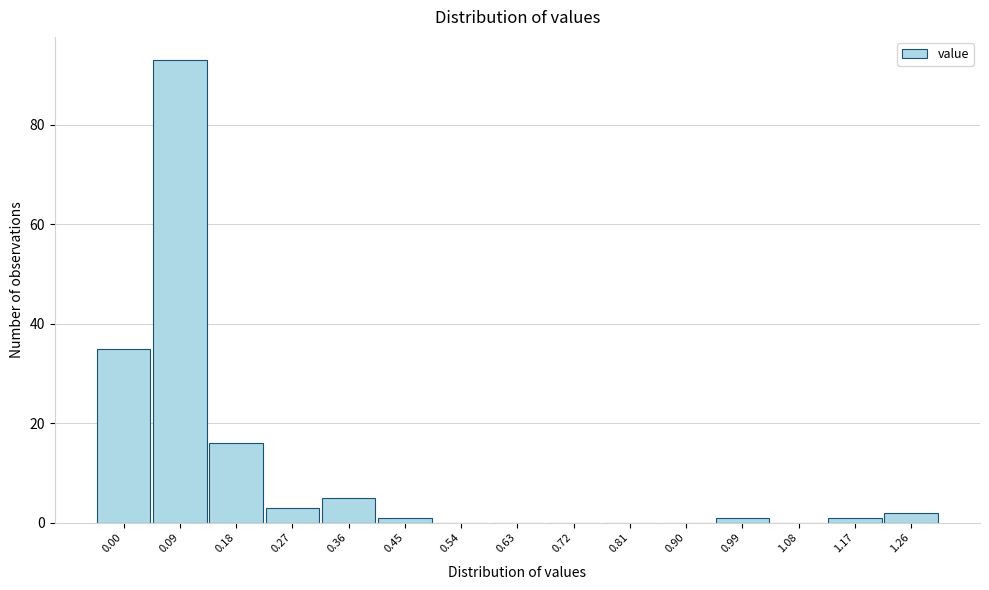

Reading left to right, what are all the values shown in this chart?

0.00=35	0.09=93	0.18=16	0.27=3	0.36=5	0.45=1	0.54=0	0.63=0	0.72=0	0.81=0	0.90=0	0.99=1	1.08=0	1.17=1	1.26=2